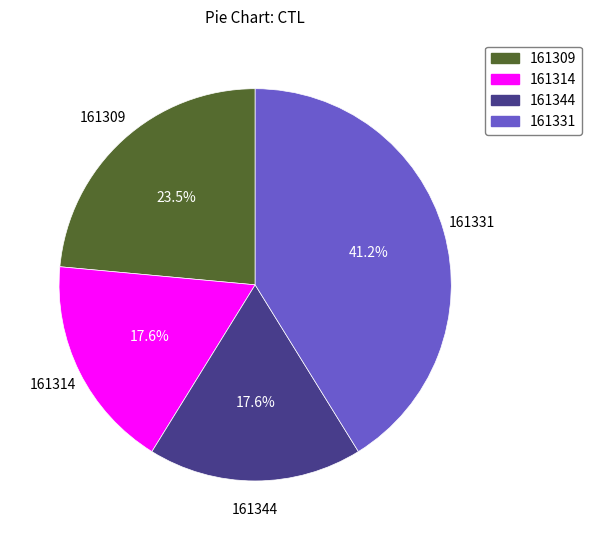

Combined, do 161331 and 161309 account for over 50%?

Yes